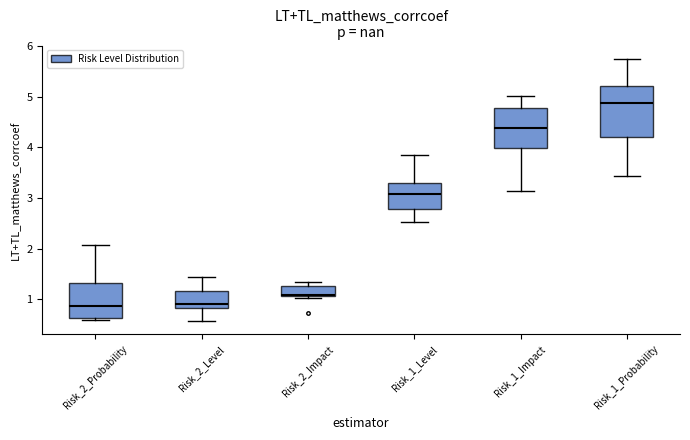

Reading left to right, transcribe this box plot: for each box, give where its median line is, the range the box spans, and where its two whiskers end, as read against the y-axis. The values are not printed on the chart, so give them approximately, as read against the axis.

Risk_2_Probability: median 0.9, box 0.6 to 1.3, whiskers 0.6 (just below the box's lower edge) to 2.1
Risk_2_Level: median 0.9, box 0.8 to 1.2, whiskers 0.6 to 1.4
Risk_2_Impact: median 1.1 (just above the box's lower edge), box 1.1 to 1.3, whiskers 1.0 to 1.3 (just above the box's upper edge)
Risk_1_Level: median 3.1, box 2.8 to 3.3, whiskers 2.5 to 3.9
Risk_1_Impact: median 4.4, box 4.0 to 4.8, whiskers 3.1 to 5.0
Risk_1_Probability: median 4.9, box 4.2 to 5.2, whiskers 3.4 to 5.8